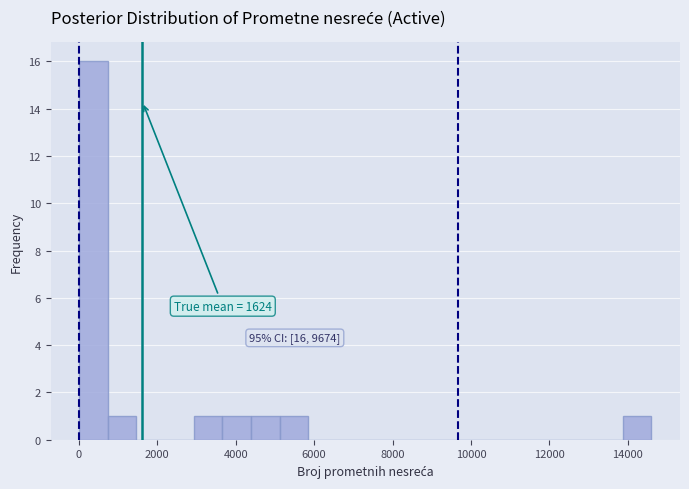

Read against the x-axis, roughly where is the centre of the tallest bar?

400